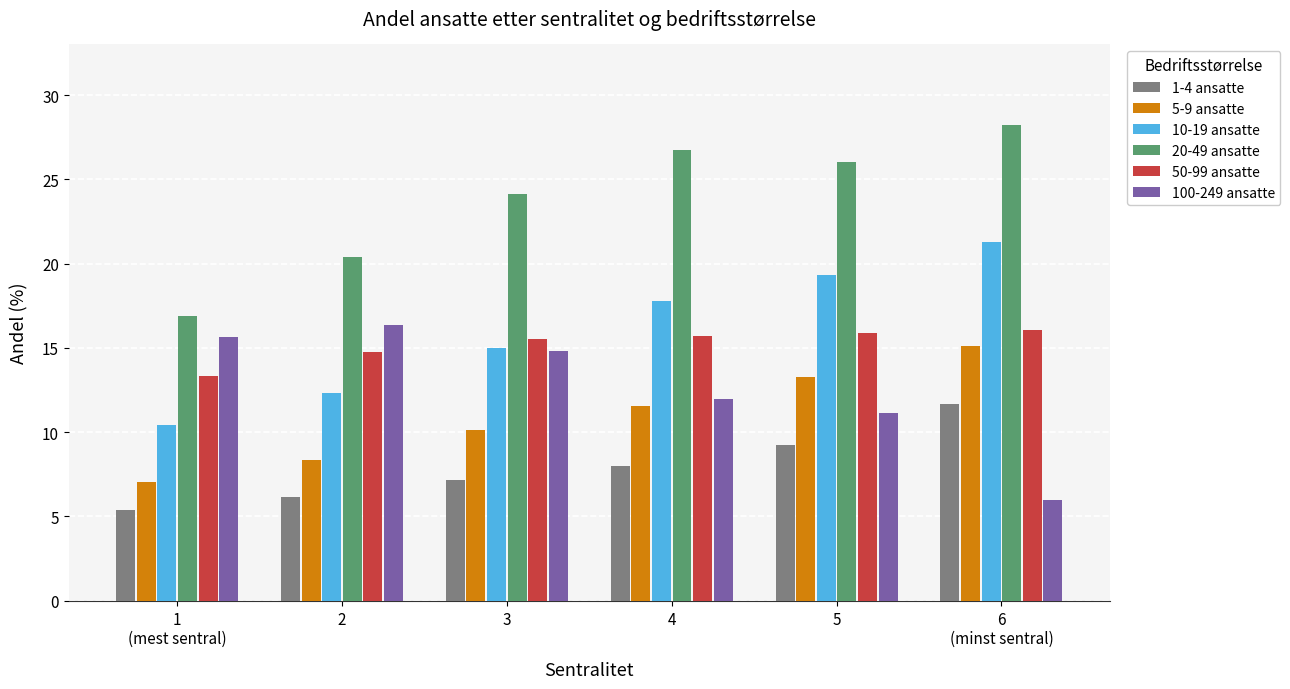

What is the label of the 5th bar from the left?

5